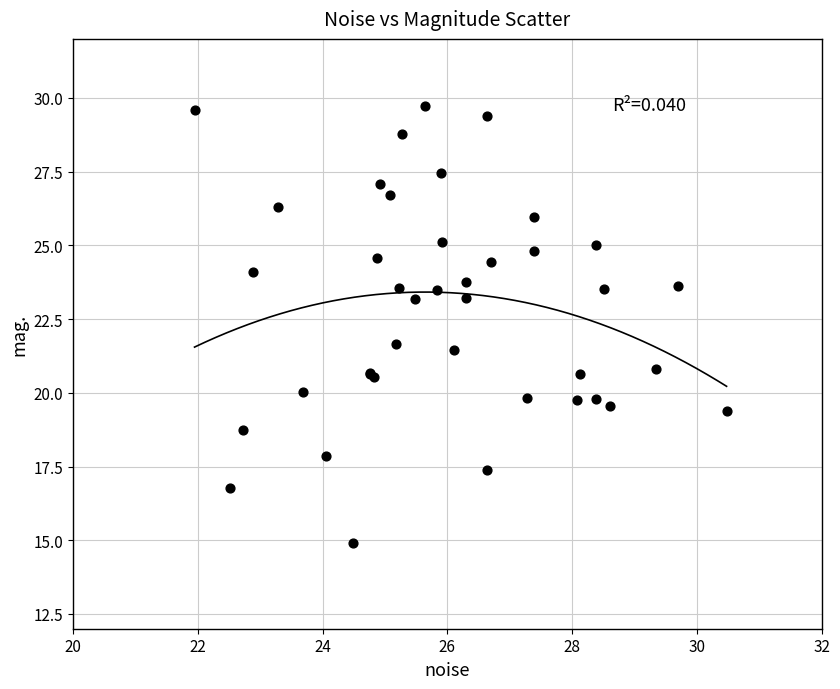

What Y value in the scatter plot is closest to 22?

21.7